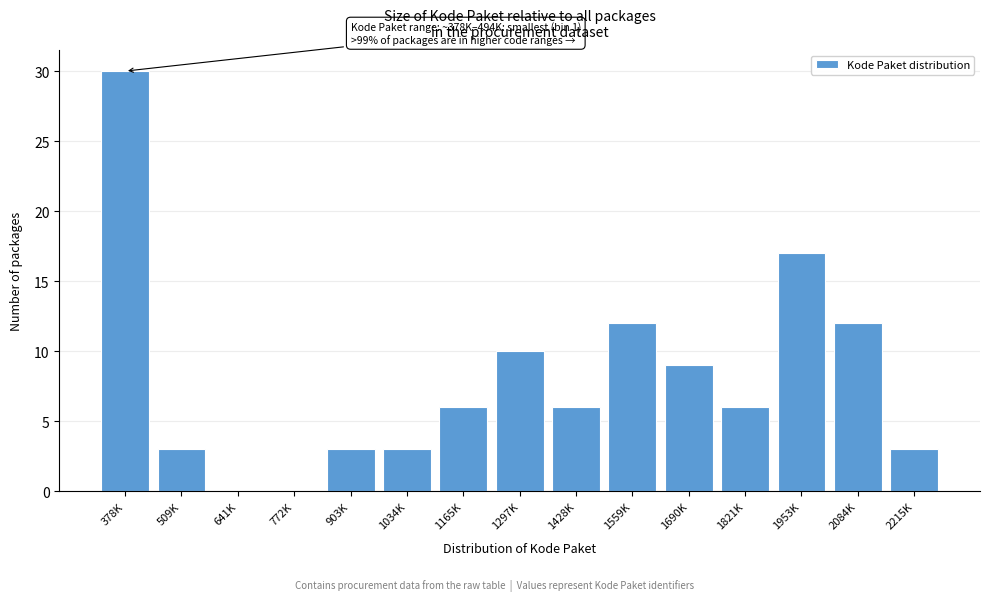

Reading left to right, transcribe all the data shown in this chart.

378K=30	509K=3	641K=0	772K=0	903K=3	1034K=3	1165K=6	1297K=10	1428K=6	1559K=12	1690K=9	1821K=6	1953K=17	2084K=12	2215K=3